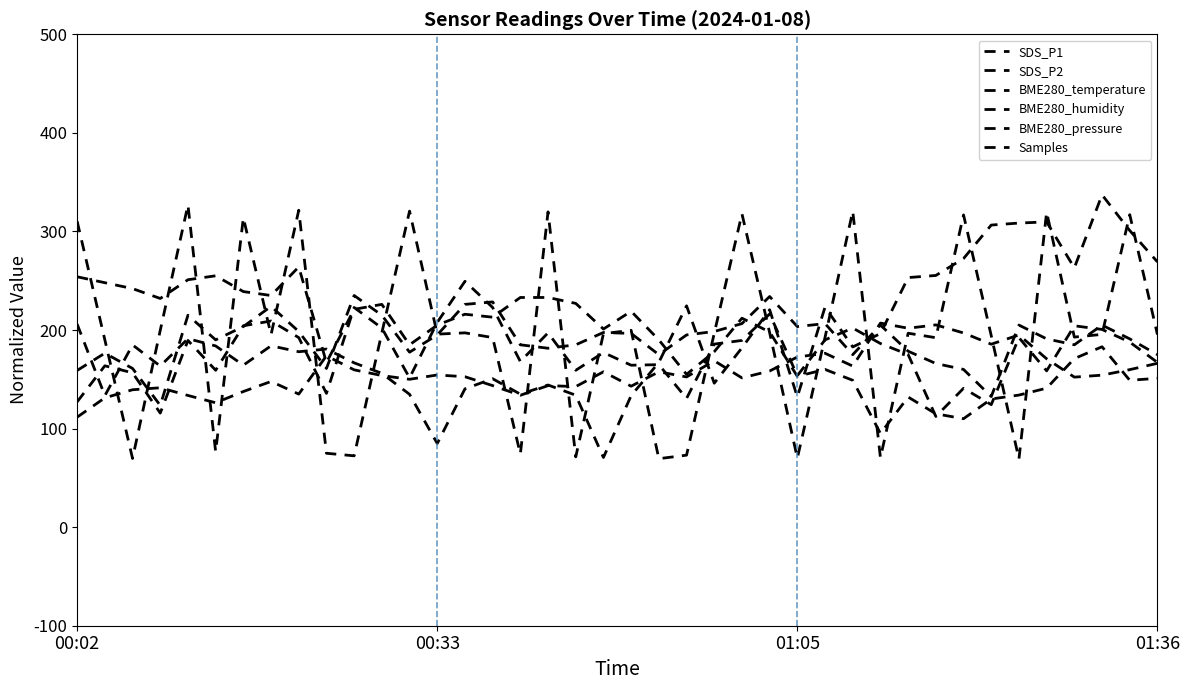

Is this an area chart (filled region under the line)?

No